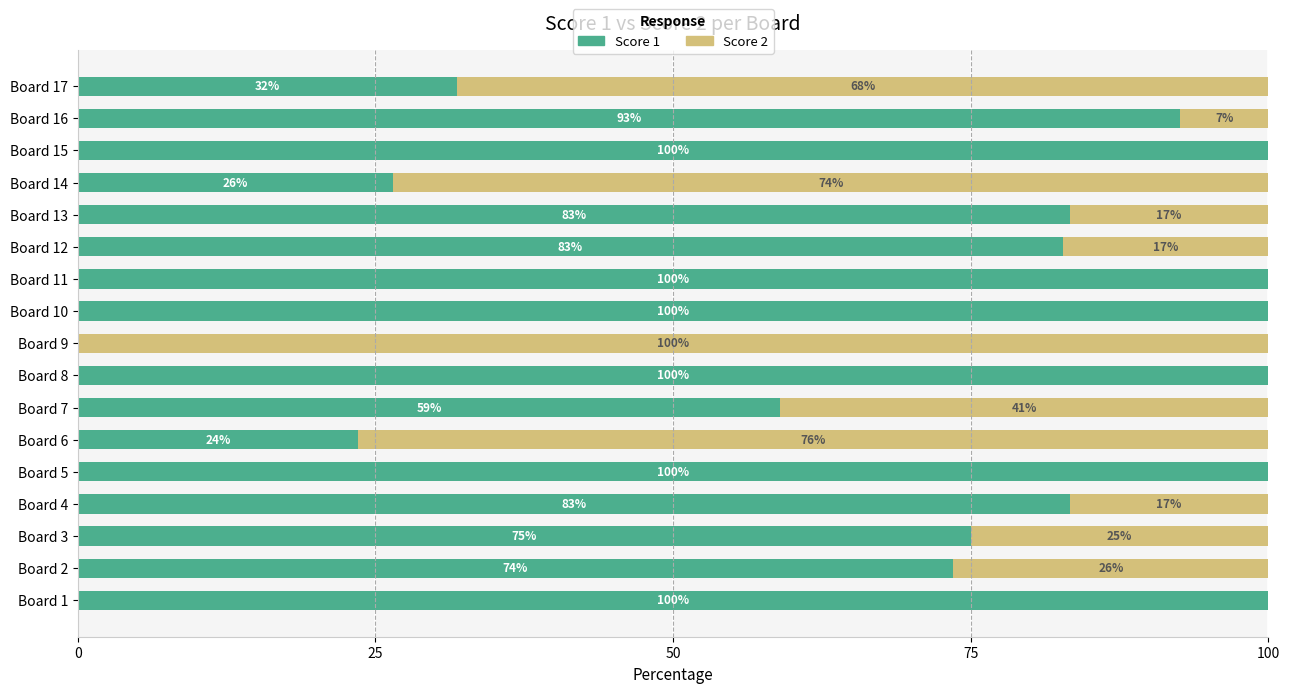

Is it true that Score 1 equals 101.9 at Board 2?

False